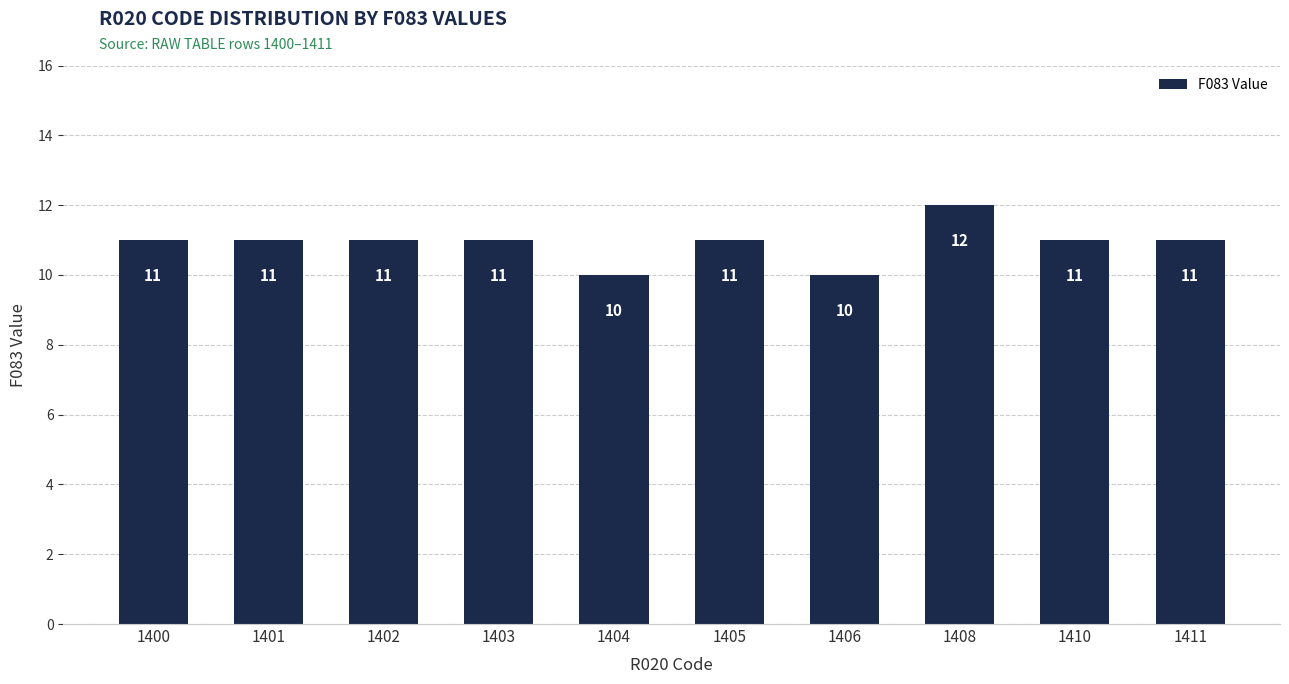

The chart shows a value of 7 at 1408. True or false?

False